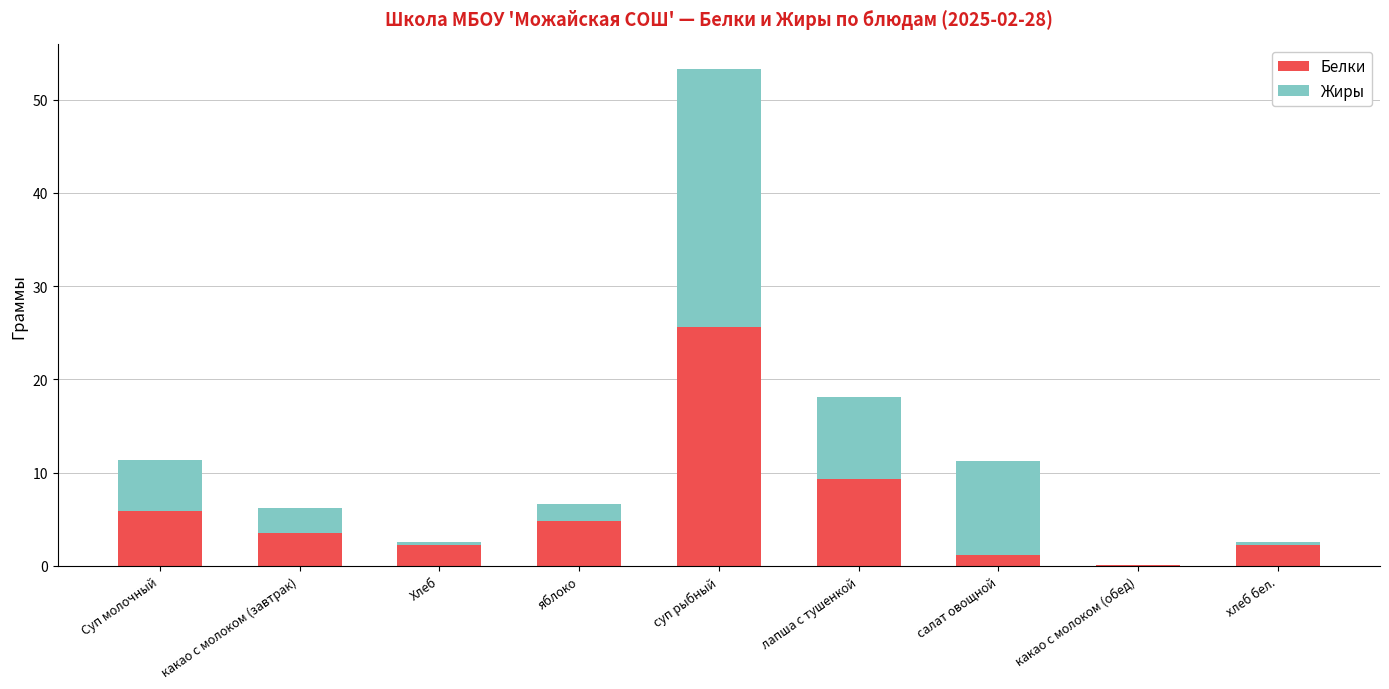

Where is Белки nearest to the value 12?

лапша с тушенкой